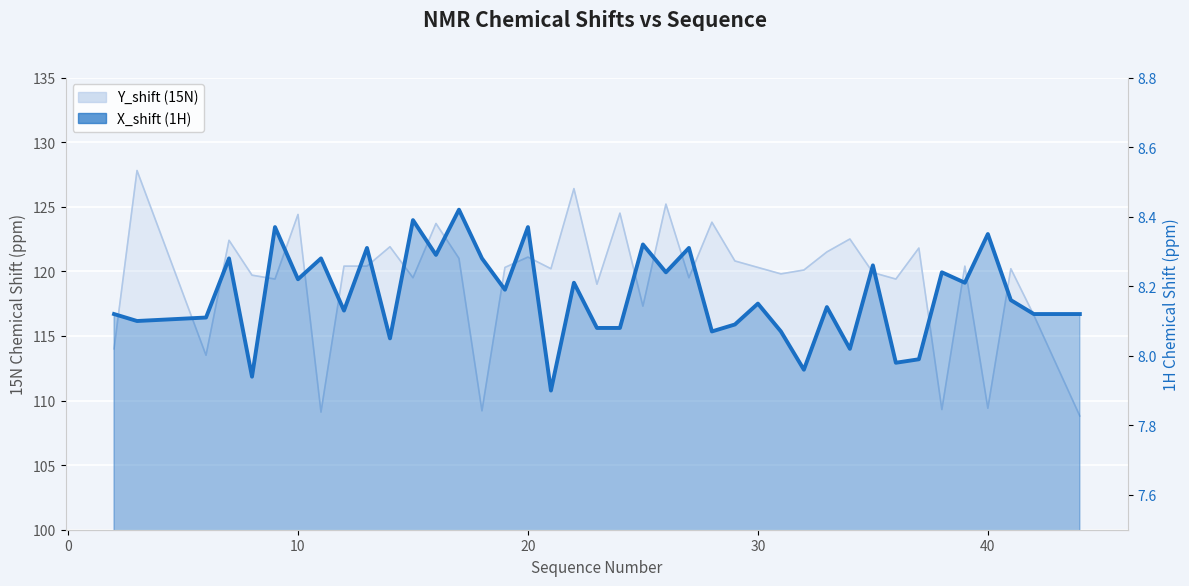

At which label is X_shift (1H) closest to 8?

37